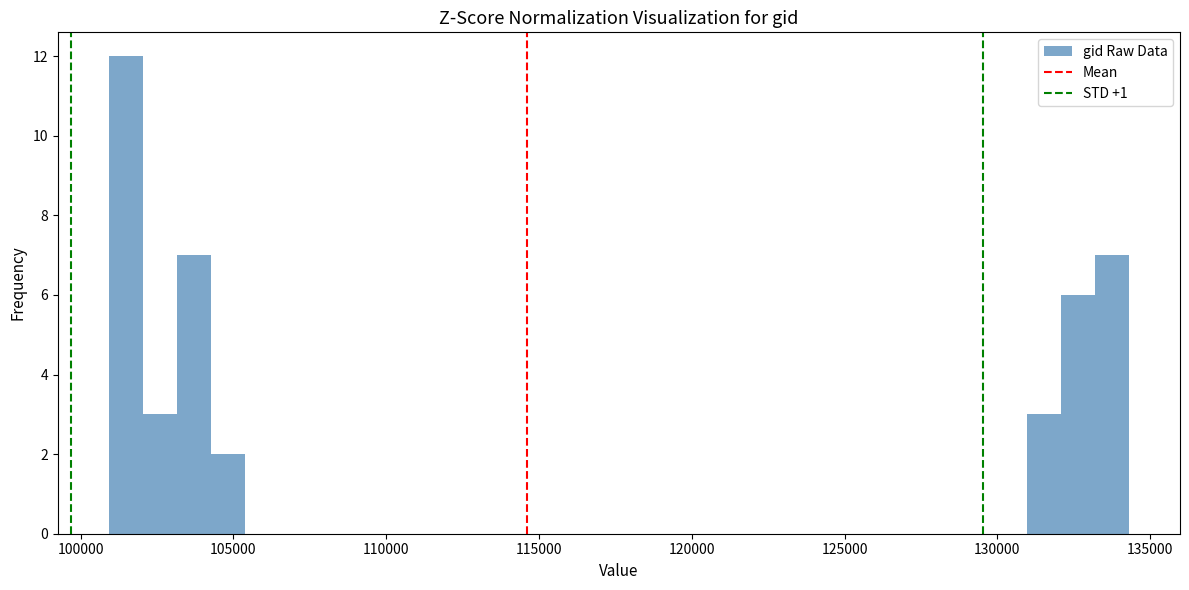

Read against the x-axis, roughly where is the centre of the tallest bar?

101500